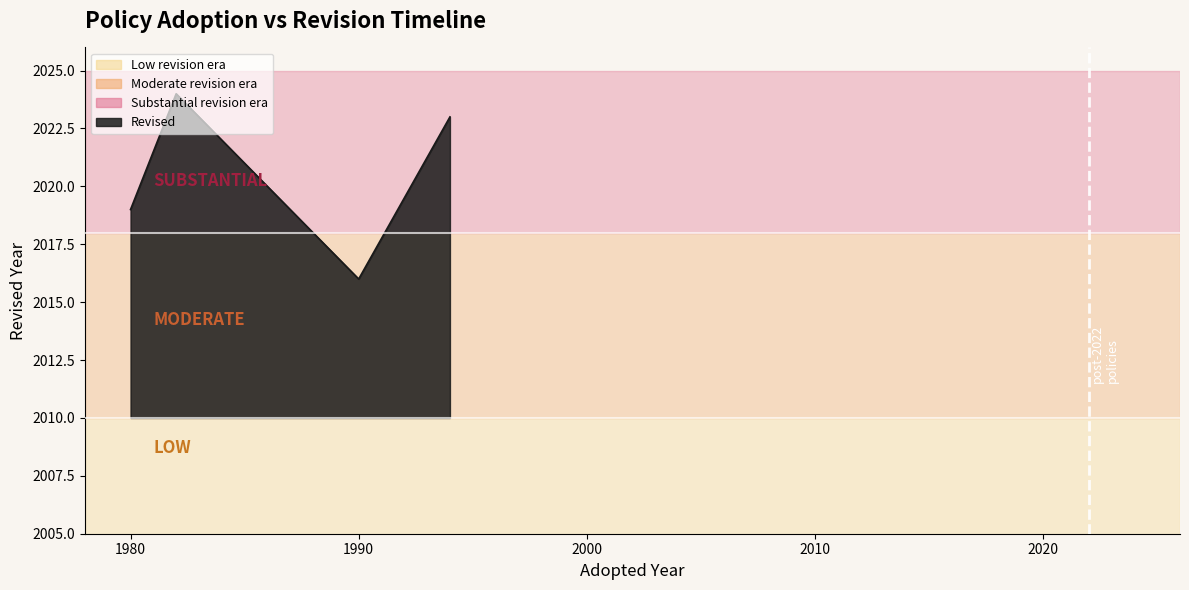

How many interior local valleys (lower than both neighbors) does the data have?

1